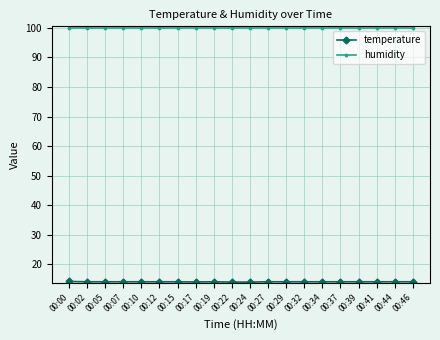

Does the chart have visible grid lines?

Yes